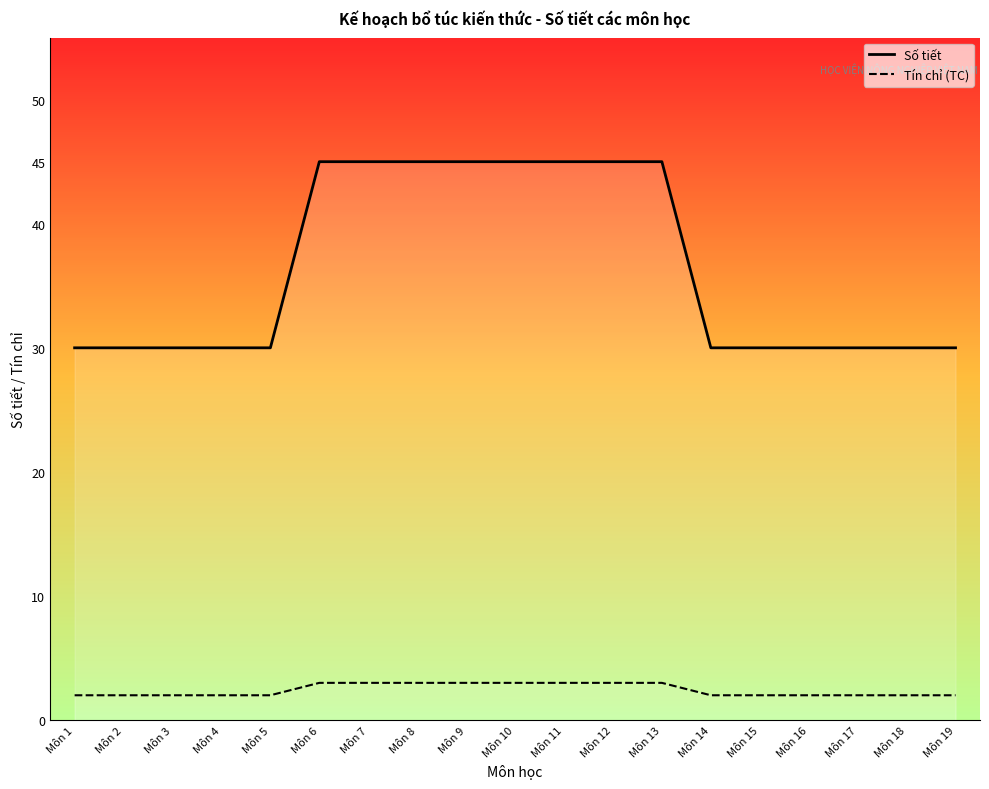

How many Tín chỉ (TC) values are between 2 and 3?

19